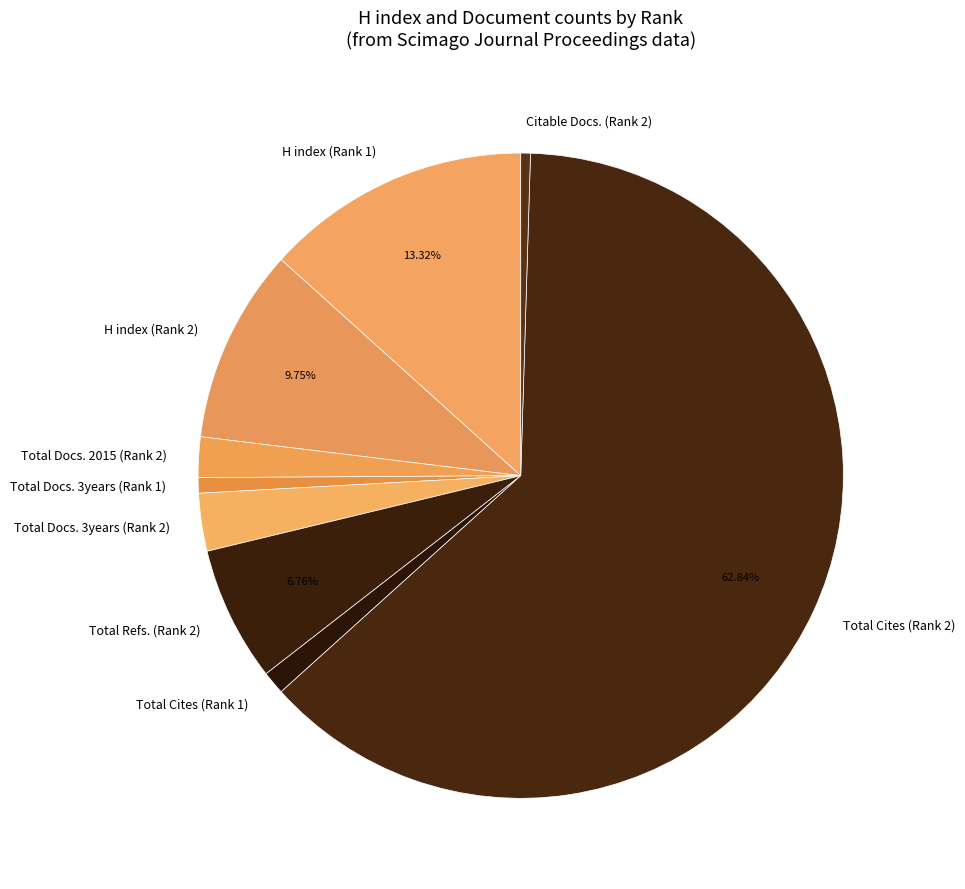

The Total Docs. 3years (Rank 2) slice represents 3% of the pie. True or false?

True